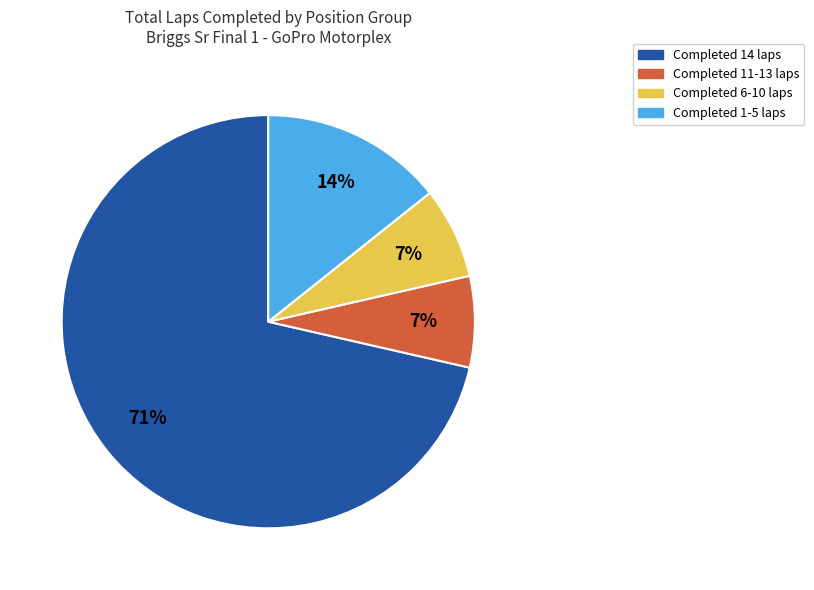

What is the ratio of the value at Completed 6-10 laps to the value at Completed 1-5 laps?

0.5